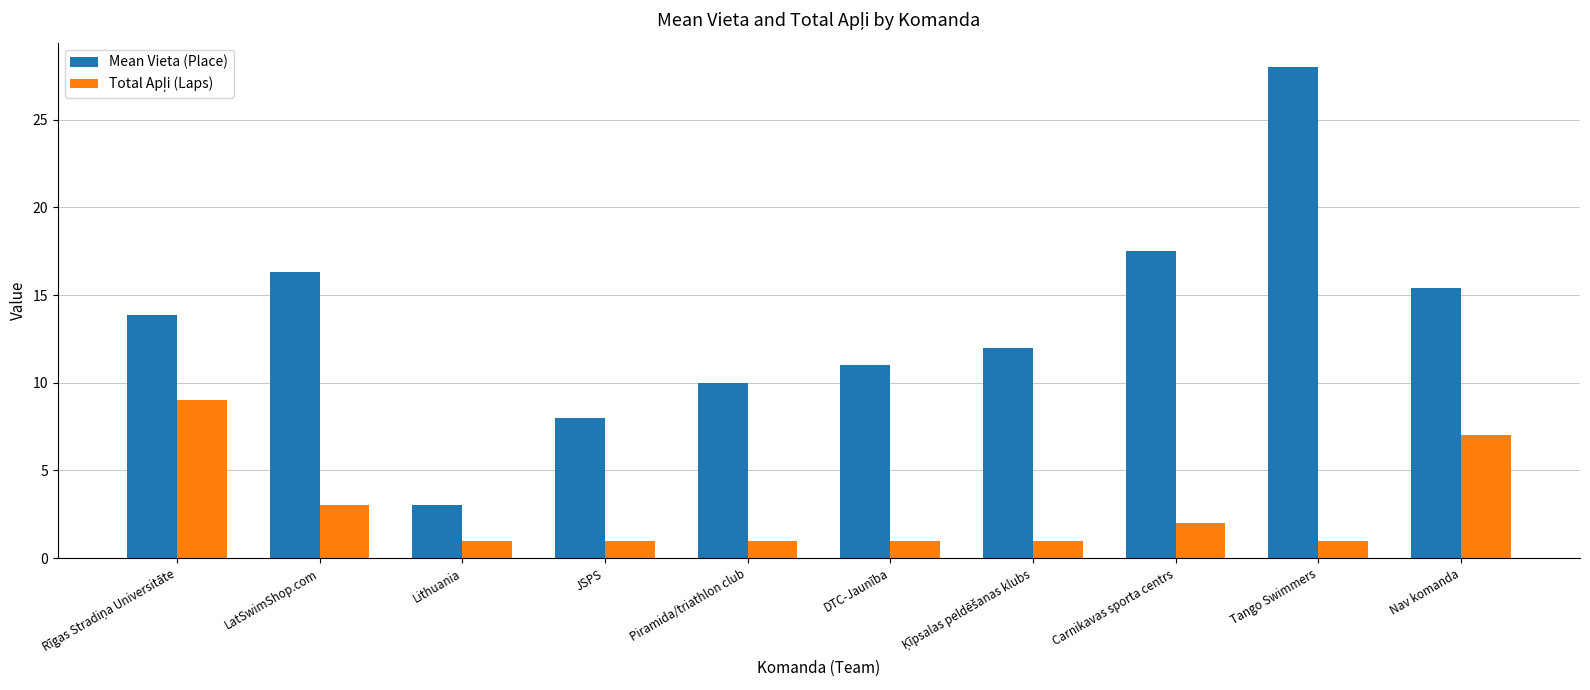

Which series has the largest range (max minus min)?

Mean Vieta (Place)